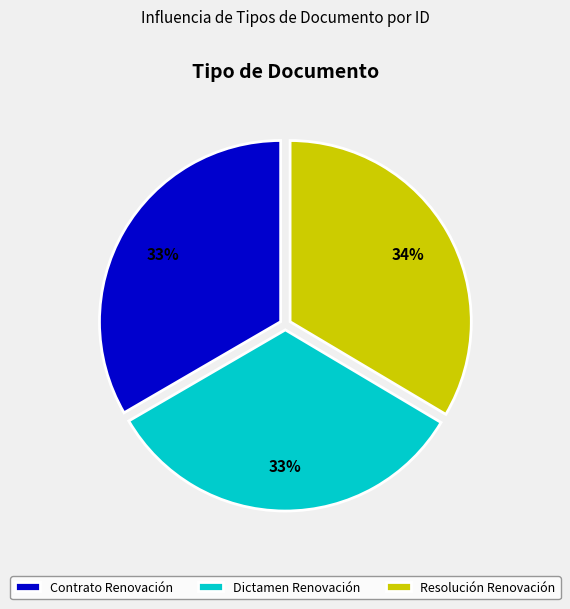

Does any single category account for the majority?

No